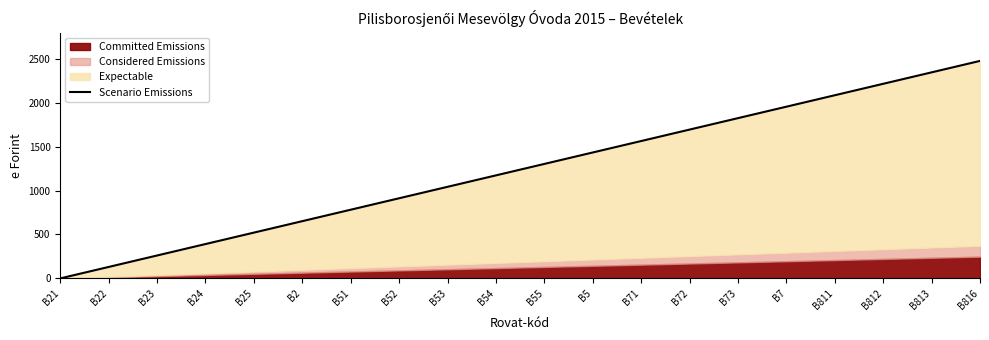

What is the value of the 13th point from the left?

1564.4